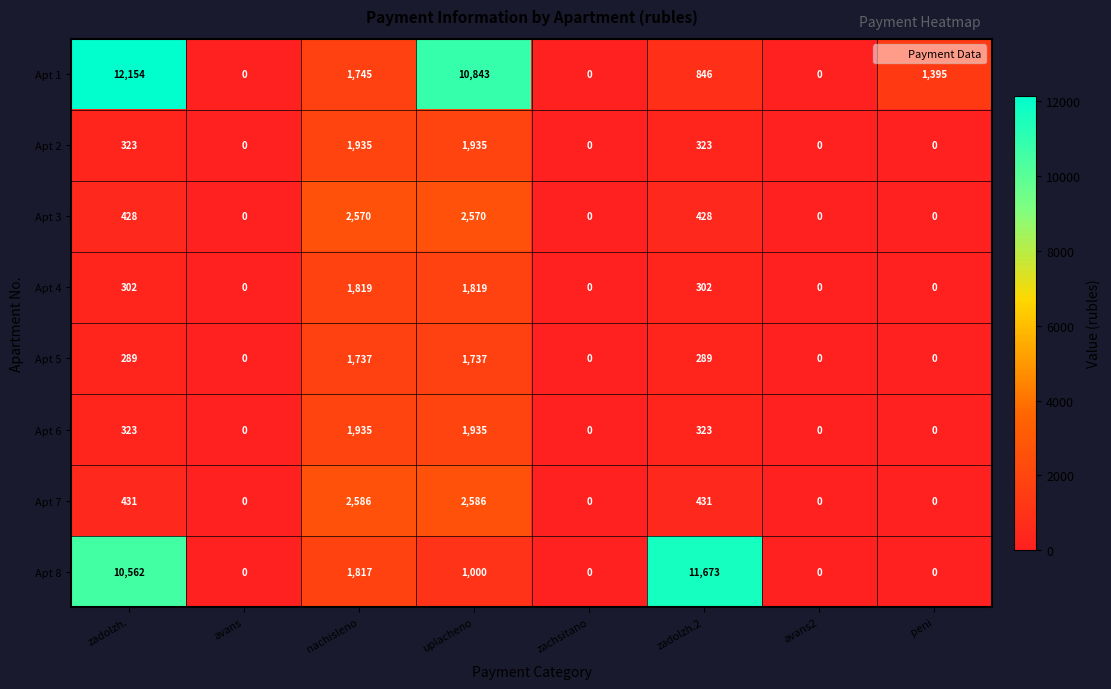

What is the greatest value displayed?

12154